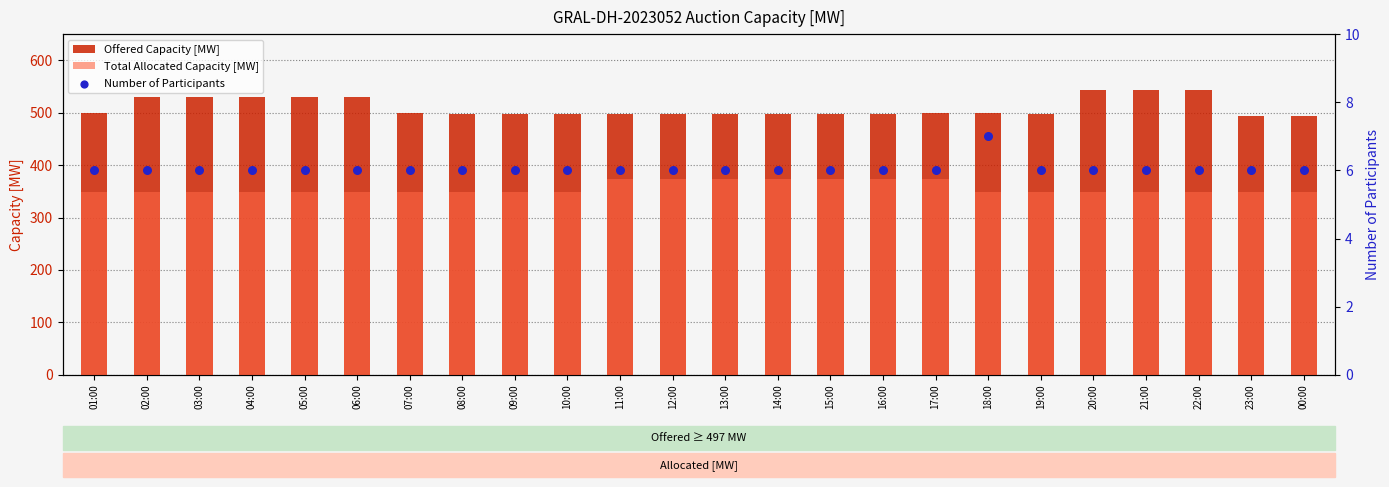

What are all the series names shown in the legend?

Offered Capacity [MW], Total Allocated Capacity [MW], Number of Participants